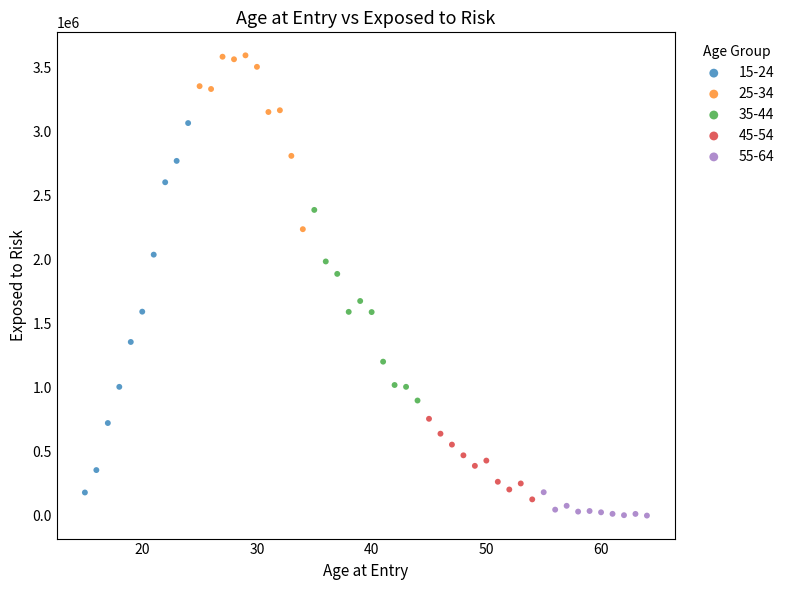

Which series reaches the maximum Y coordinate?

25-34